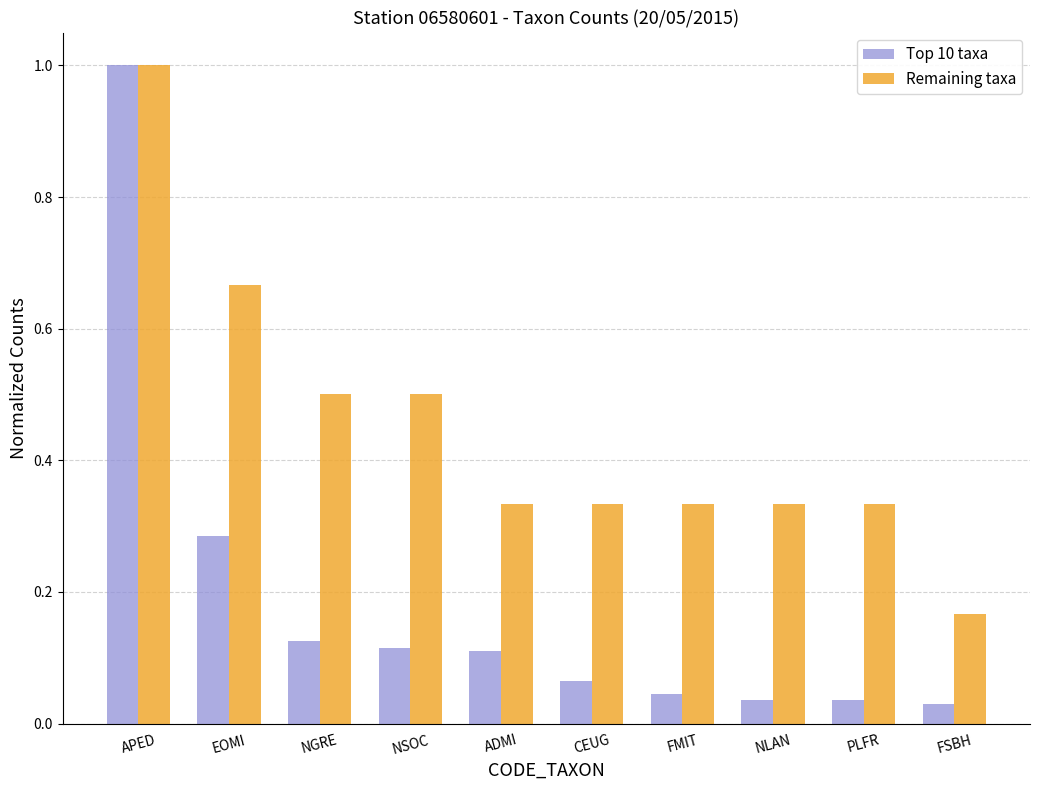

Rank the series by their average value, from lowest to highest.

Top 10 taxa, Remaining taxa